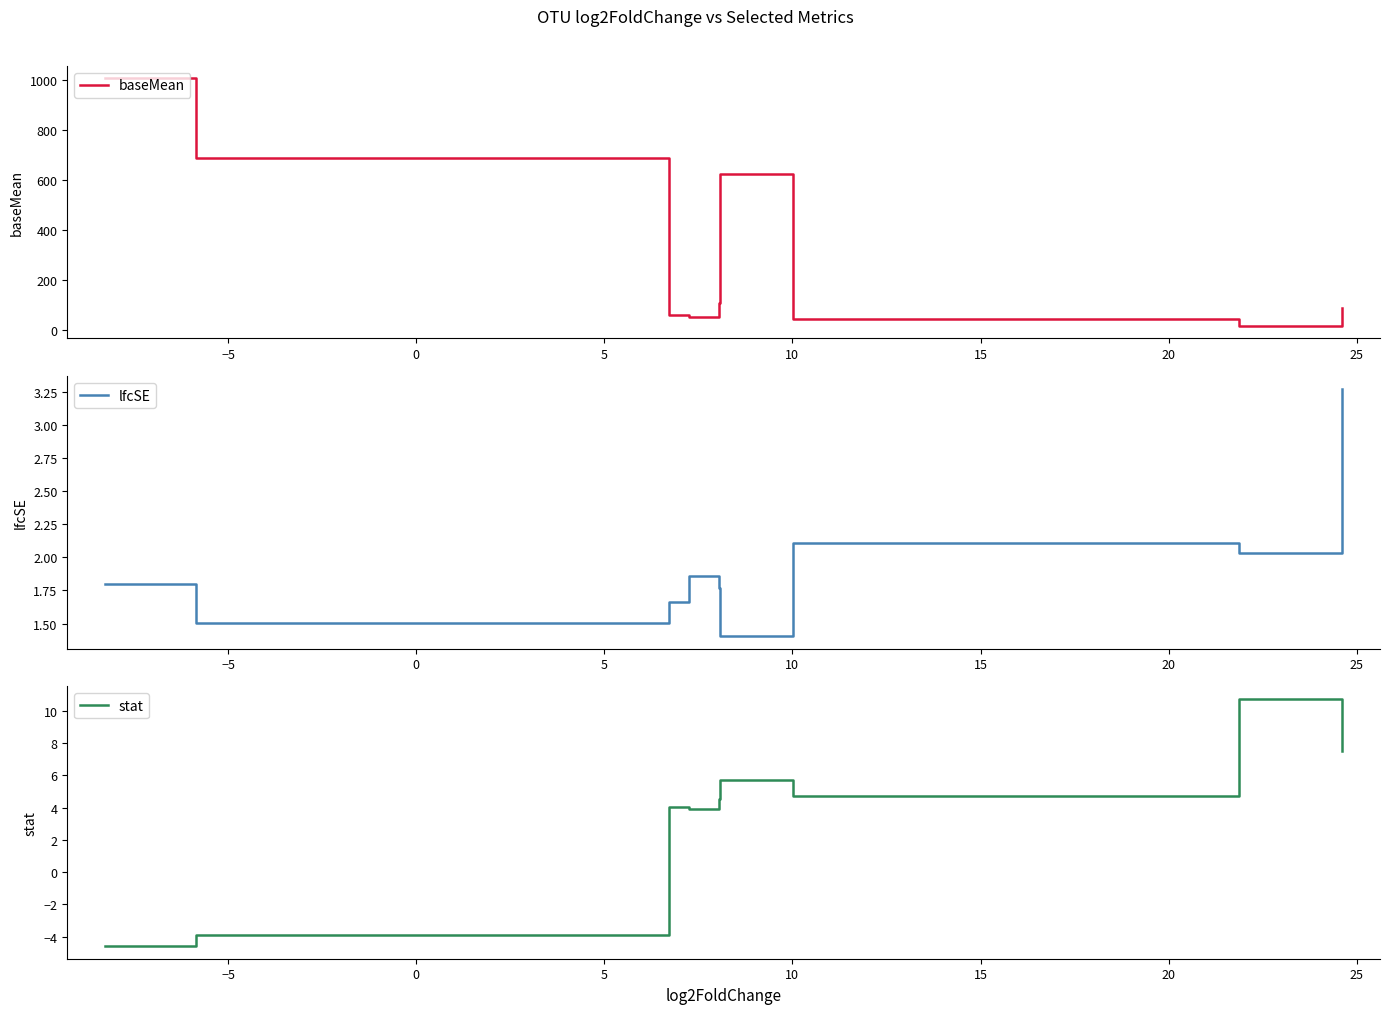

What is the value of the baseMean point at the 6th from the left?

623.3